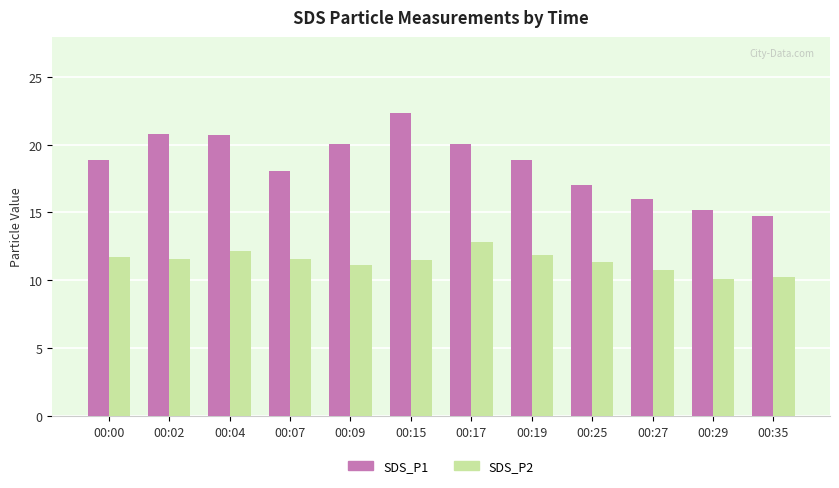

Is it true that SDS_P2 equals 17.8 at 00:09?

False